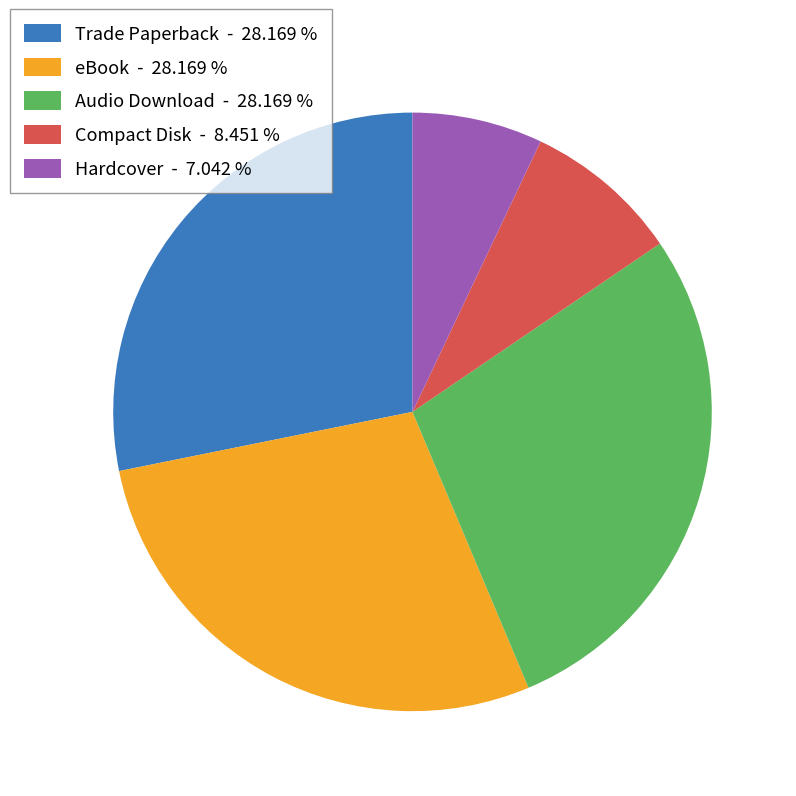

Is it true that Compact Disk is 8% of the pie?

True